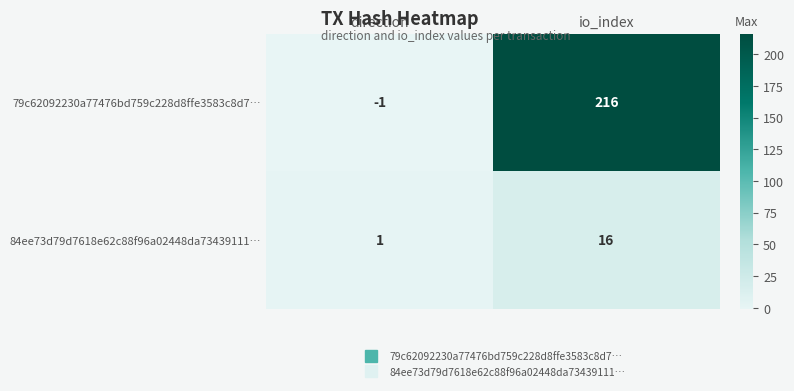

What is the sum of the 79c62092230a77476bd759c228d8ffe3583c8d7… values at io_index and direction?

215